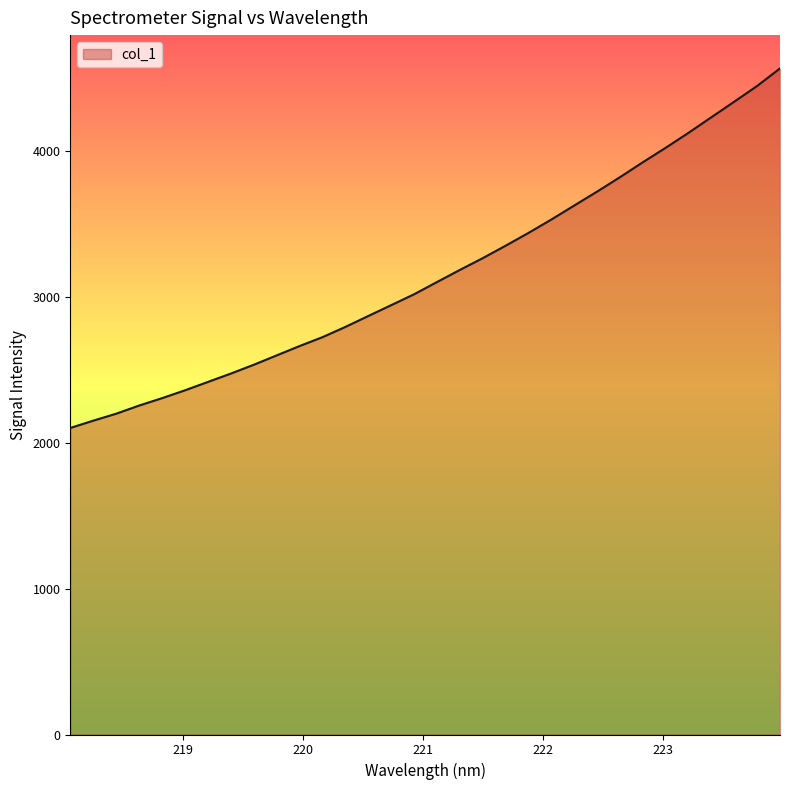

What is the difference between the maximum and minimum values?

2463.1